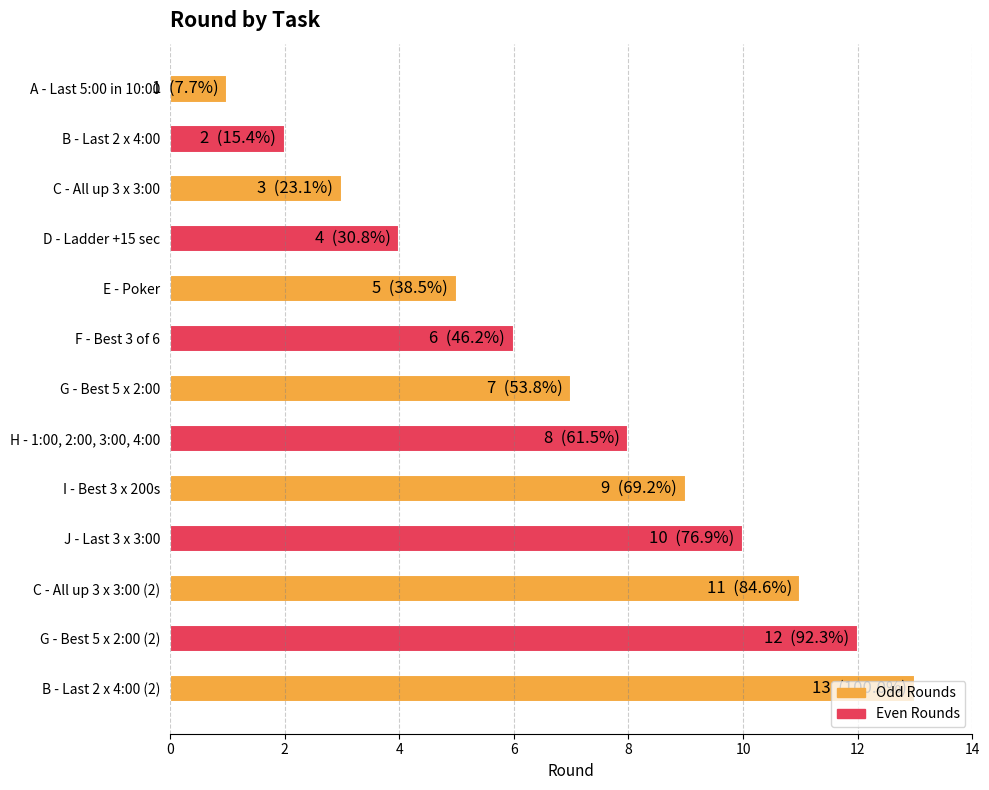

How many data points are less than 7?

6